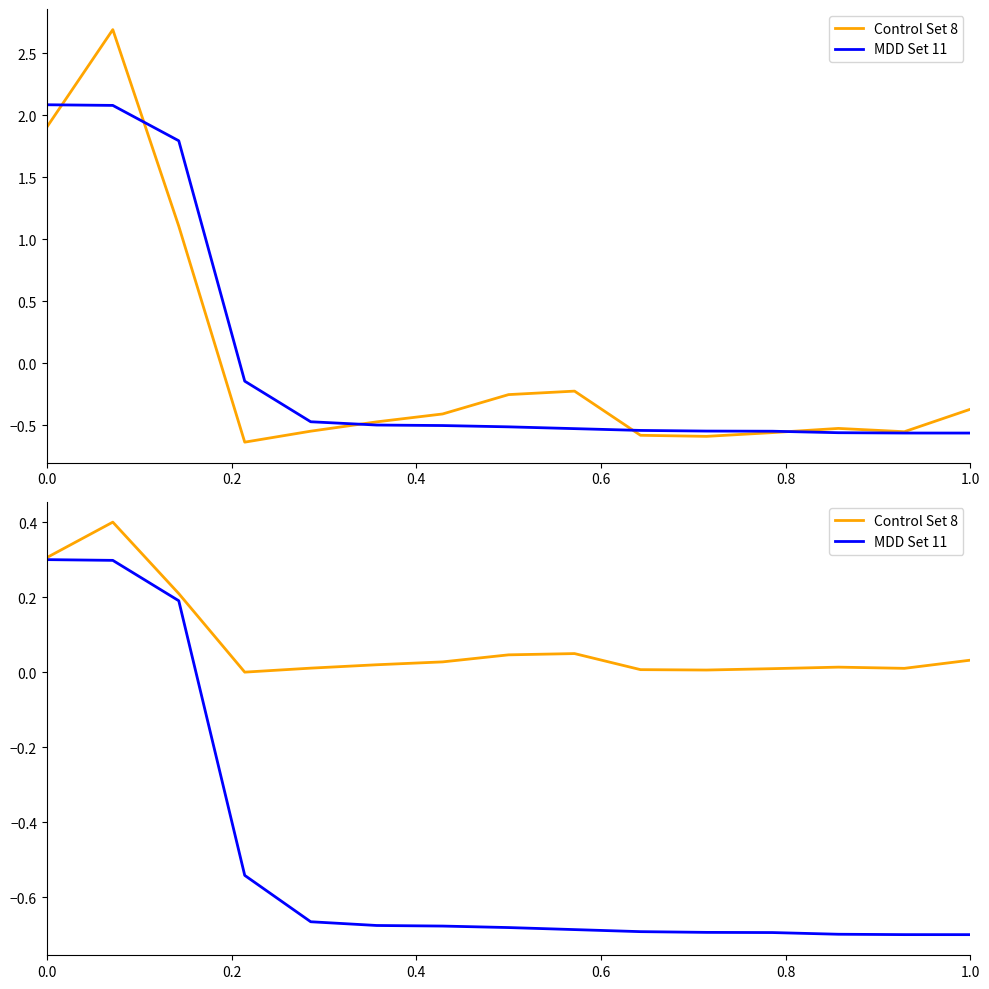

Is this an area chart (filled region under the line)?

No